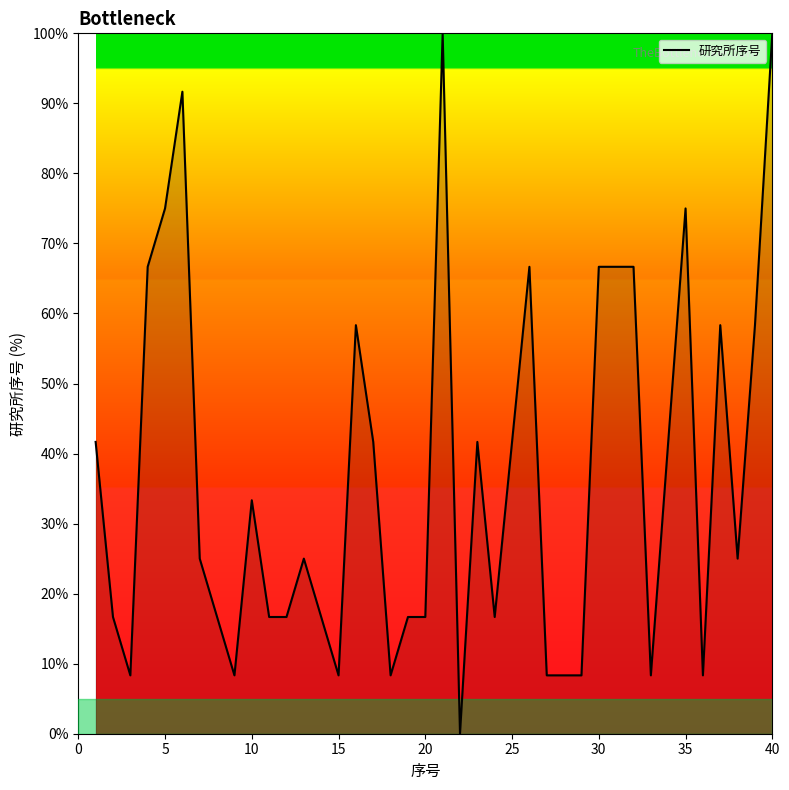

How many distinct data groups are displayed?

1